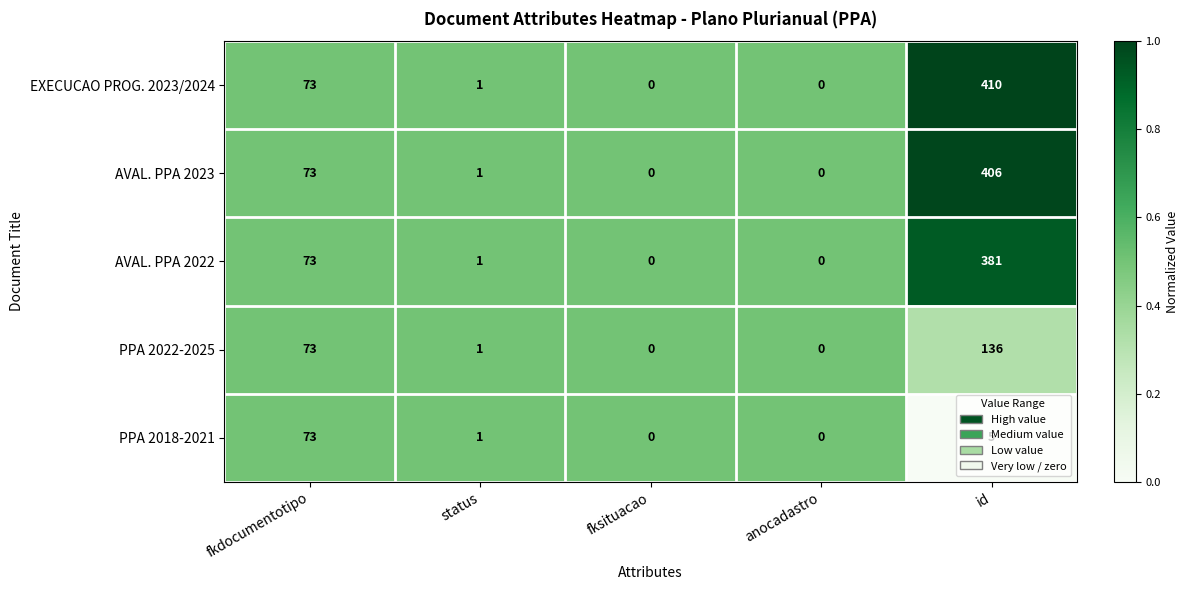

How many data points does each series have?

5